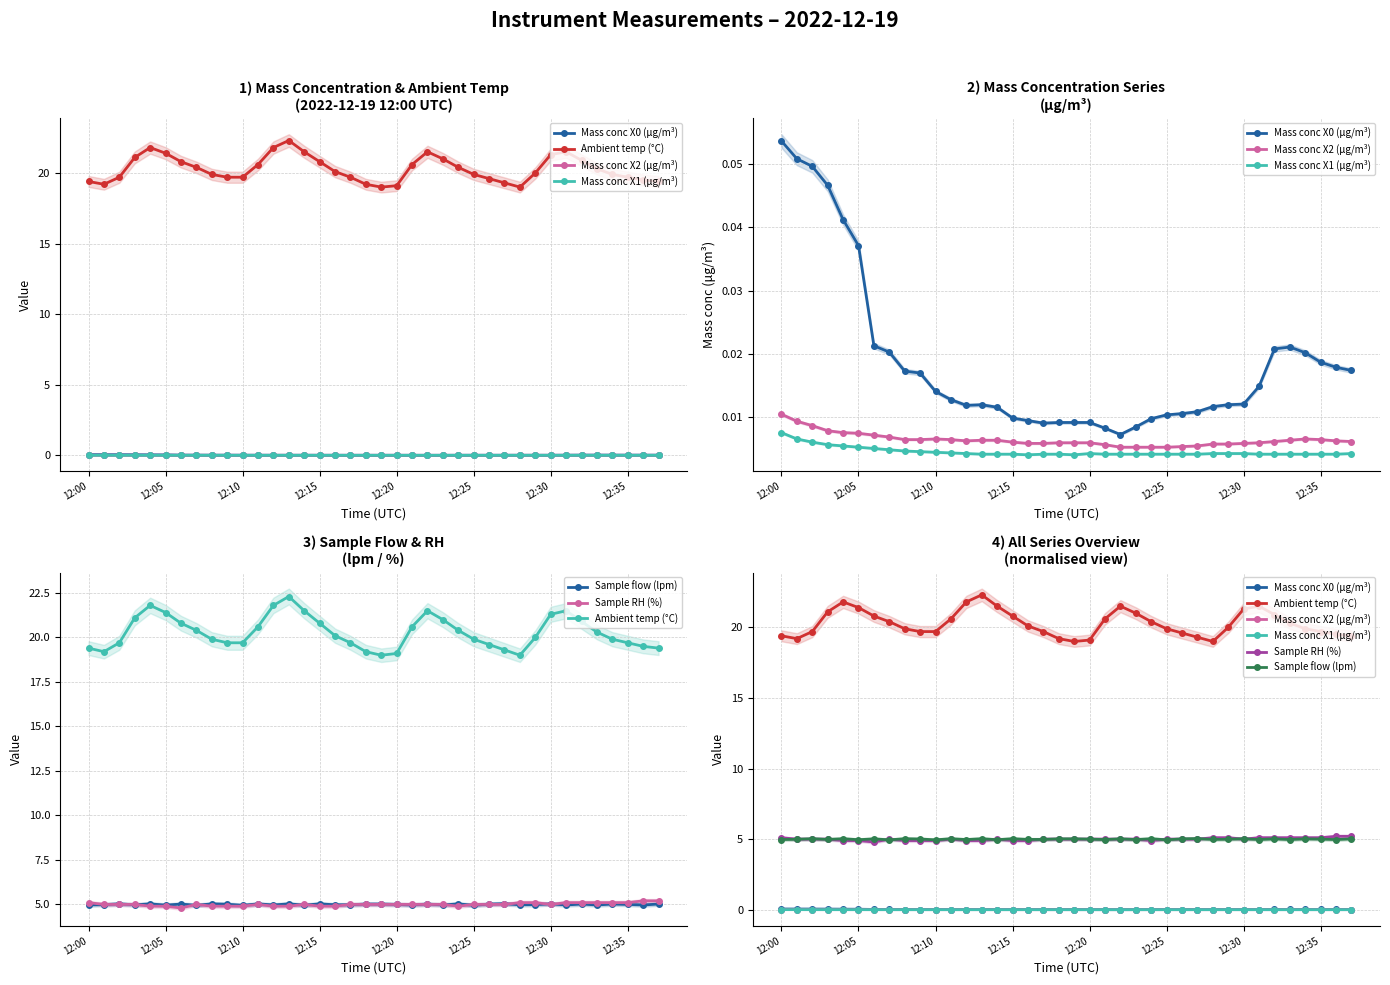

True or false: Sample RH (%) has more than 1 interior local peaks.

True